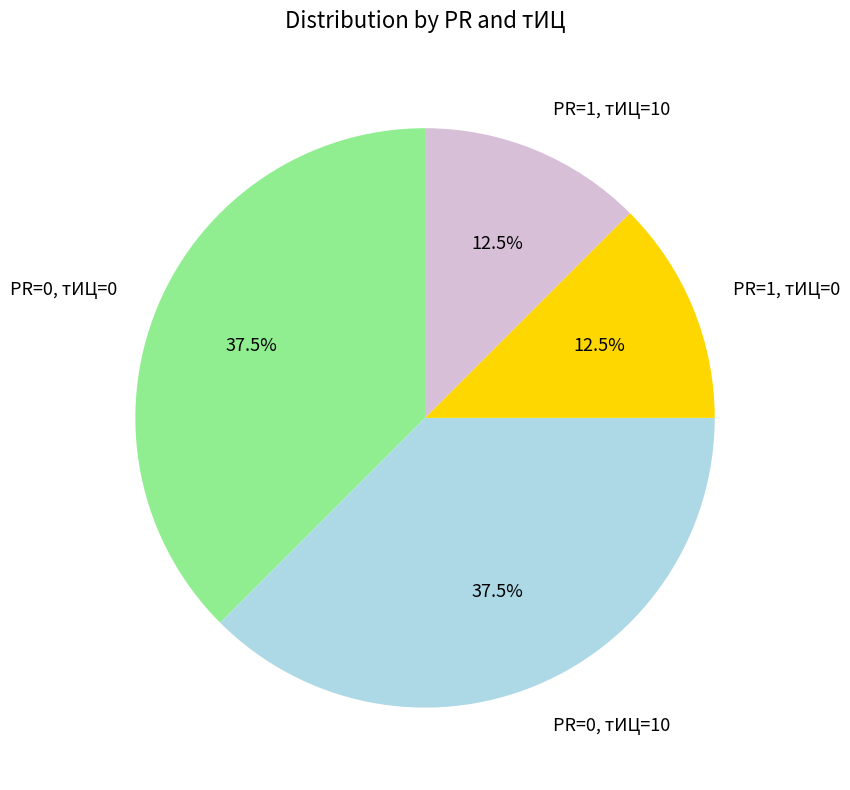

How many segments does this pie chart have?

4